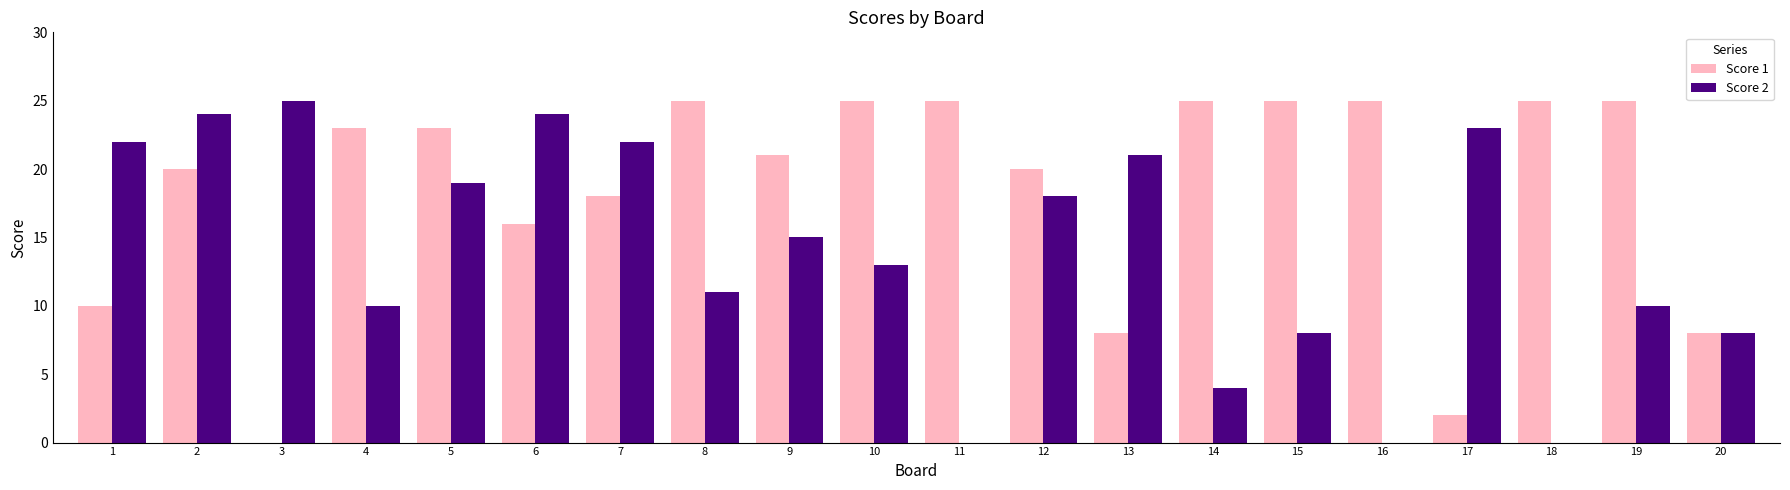

Which series changed the most between 17 and 19?

Score 1